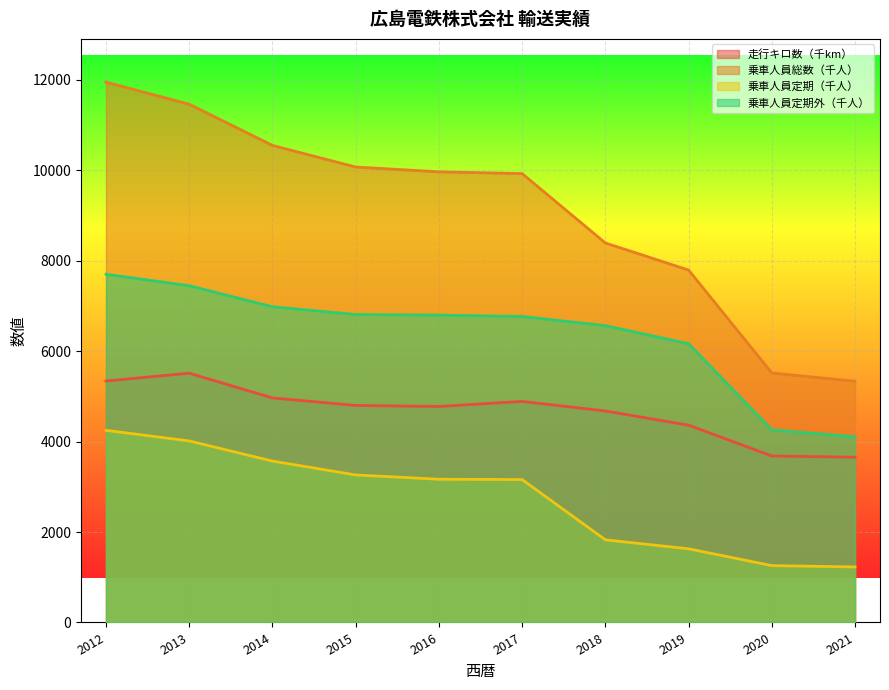

How many series are shown in this chart?

4